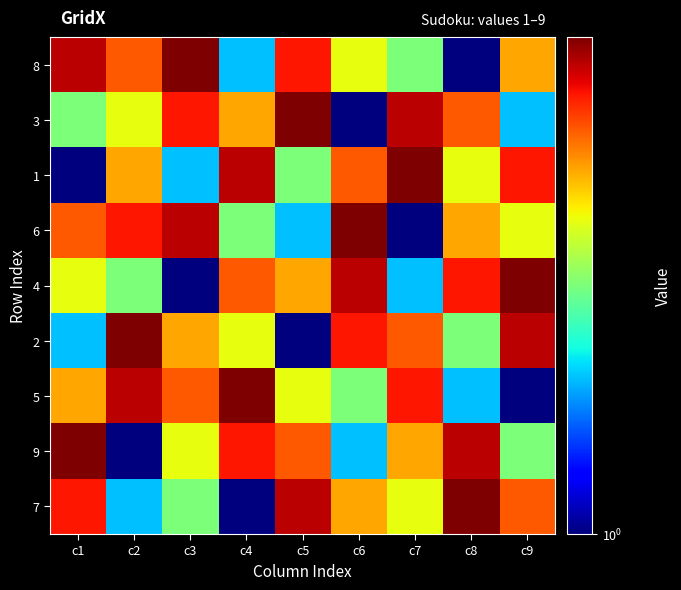

Rank the series by their maximum value, from highest to lowest.

8, 3, 1, 6, 4, 2, 5, 9, 7